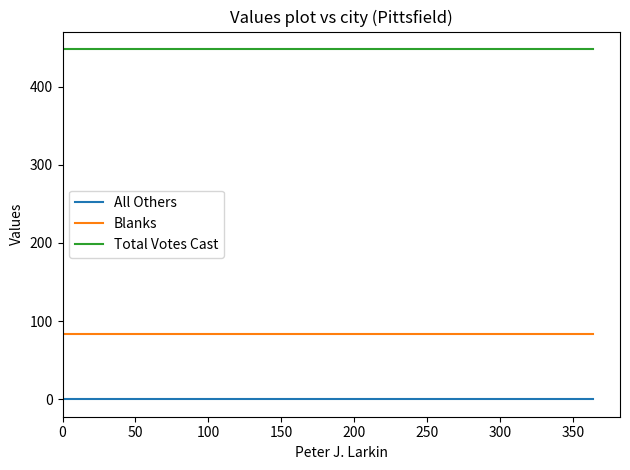

What is the value of the Blanks point at the 2nd from the left?

84